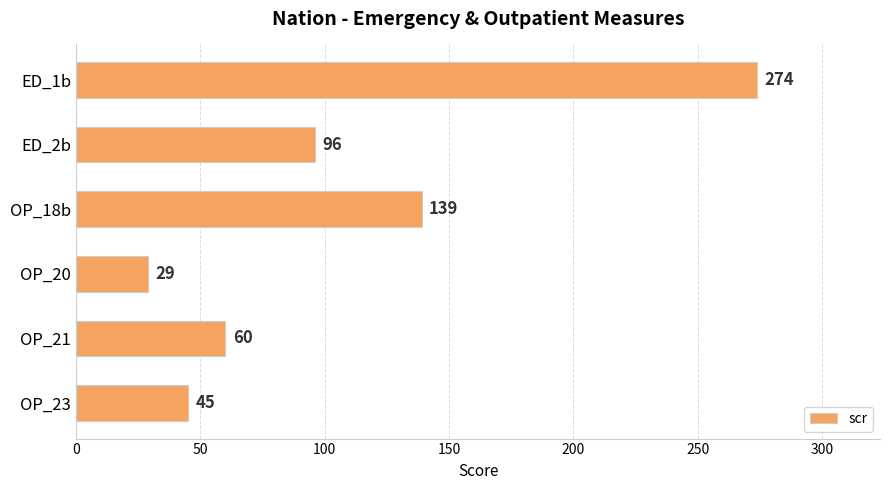

What is the sum of all values?

643